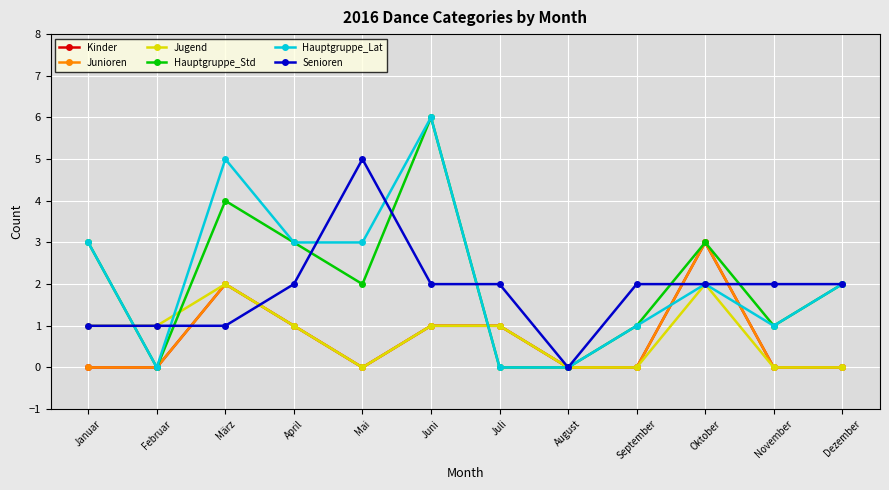

What value does the Hauptgruppe_Std series have at März?

4